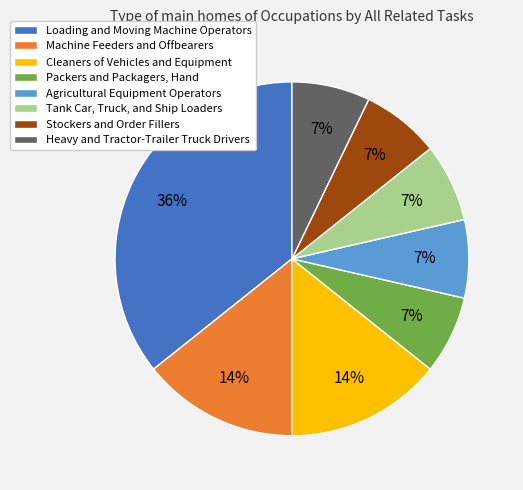

What is the largest slice in the pie chart?

Loading and Moving Machine Operators